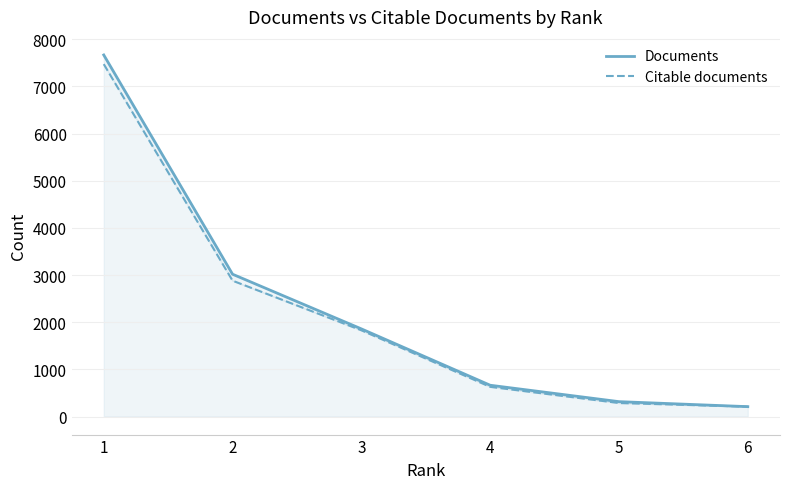

True or false: Documents has more than 1 interior local peaks.

False